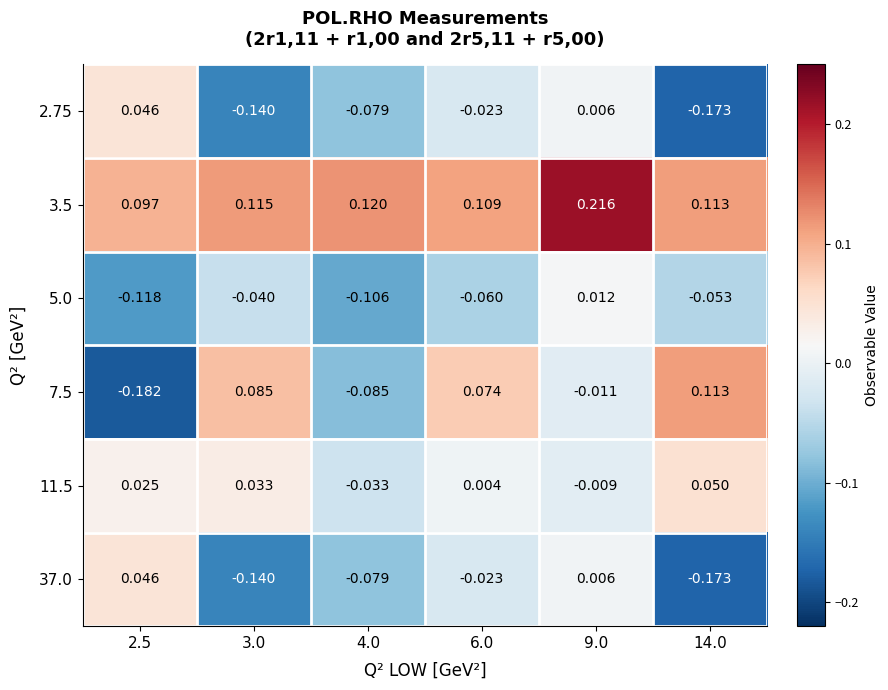

Is the value of 2.75 at 2.5 greater than the value of 5.0 at 4.0?

Yes